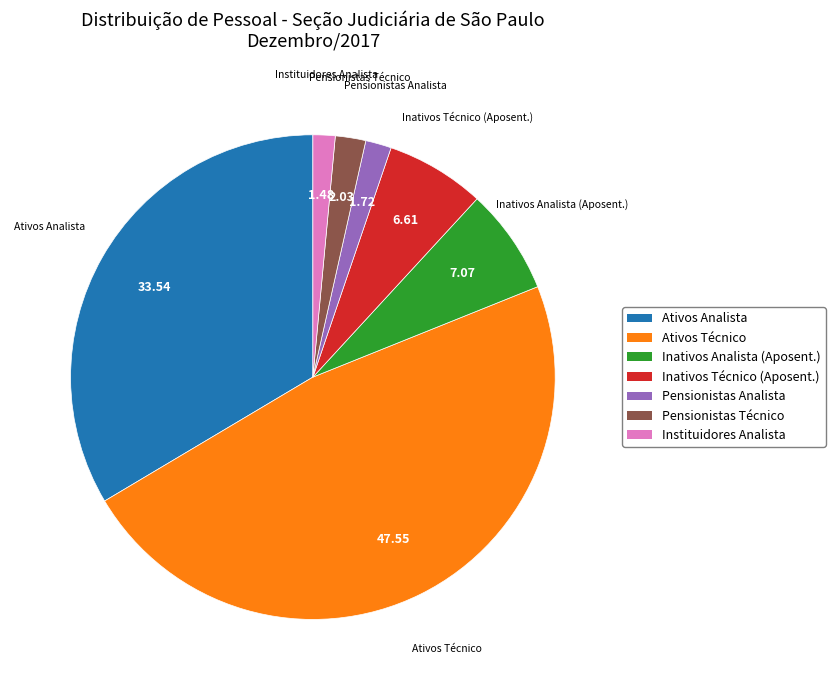

Is there a majority slice in this chart?

No